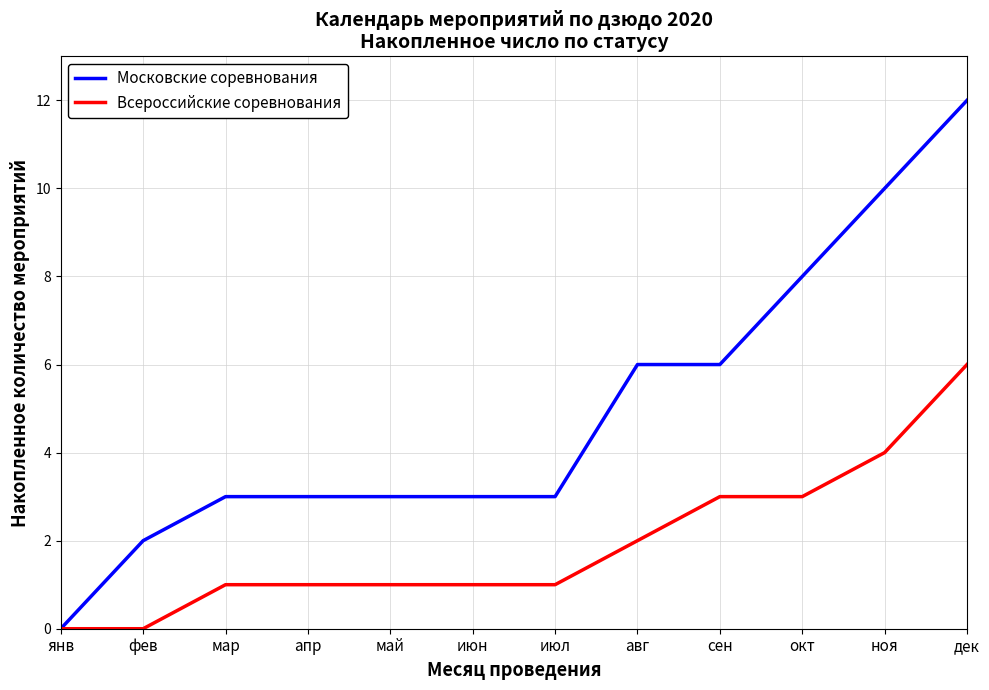

The Всероссийские соревнования series shows 1 at окт. True or false?

False